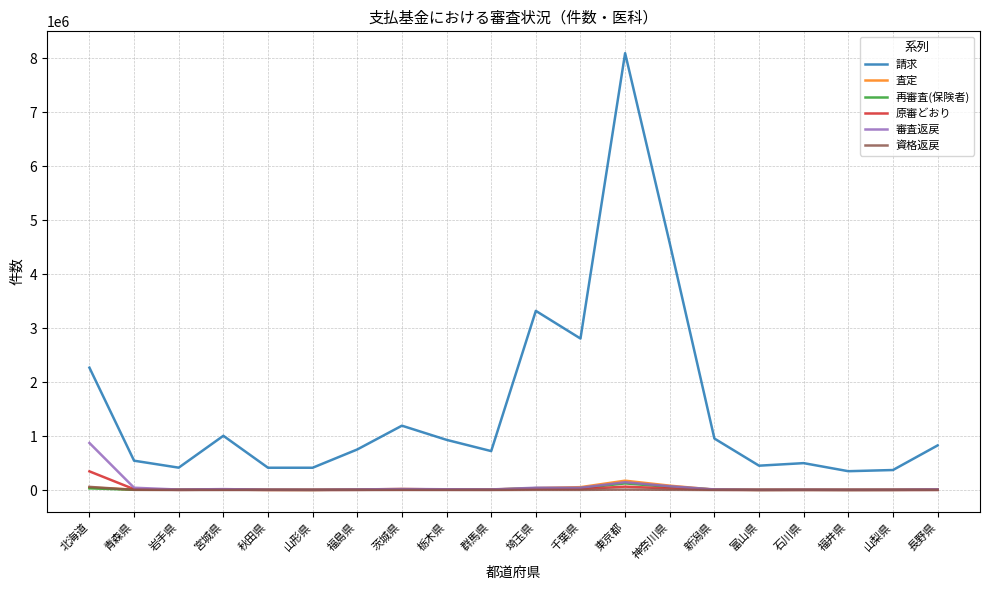

At which category is the sum across all series the highest?

東京都